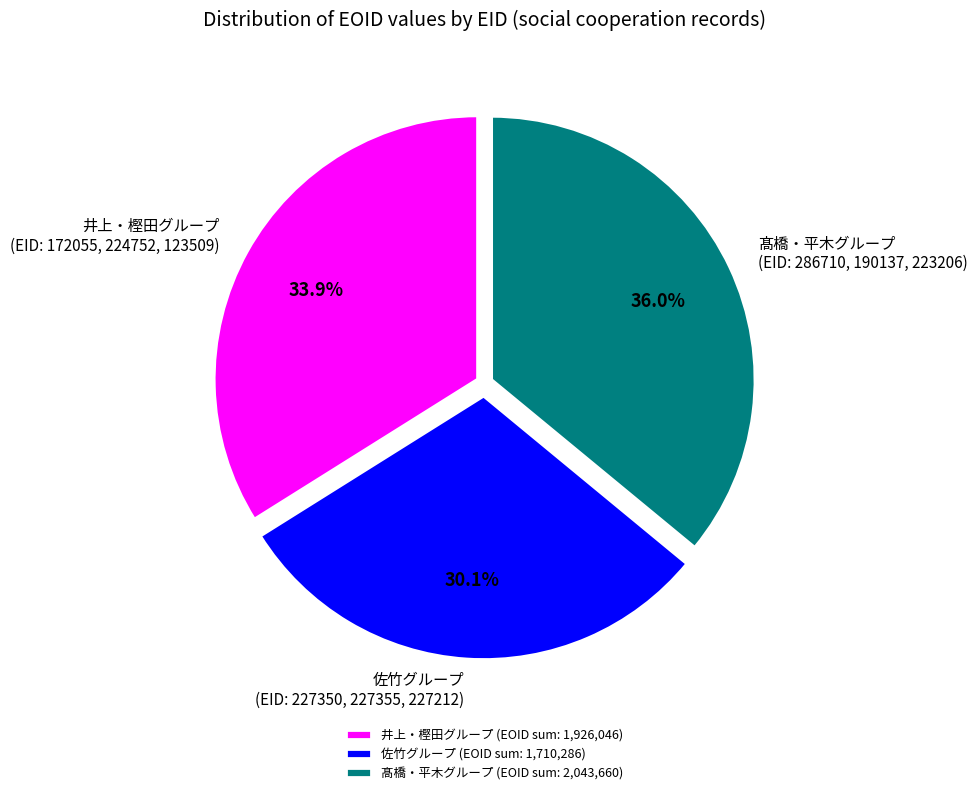

To the nearest percent, what is the average slice percentage?

33%